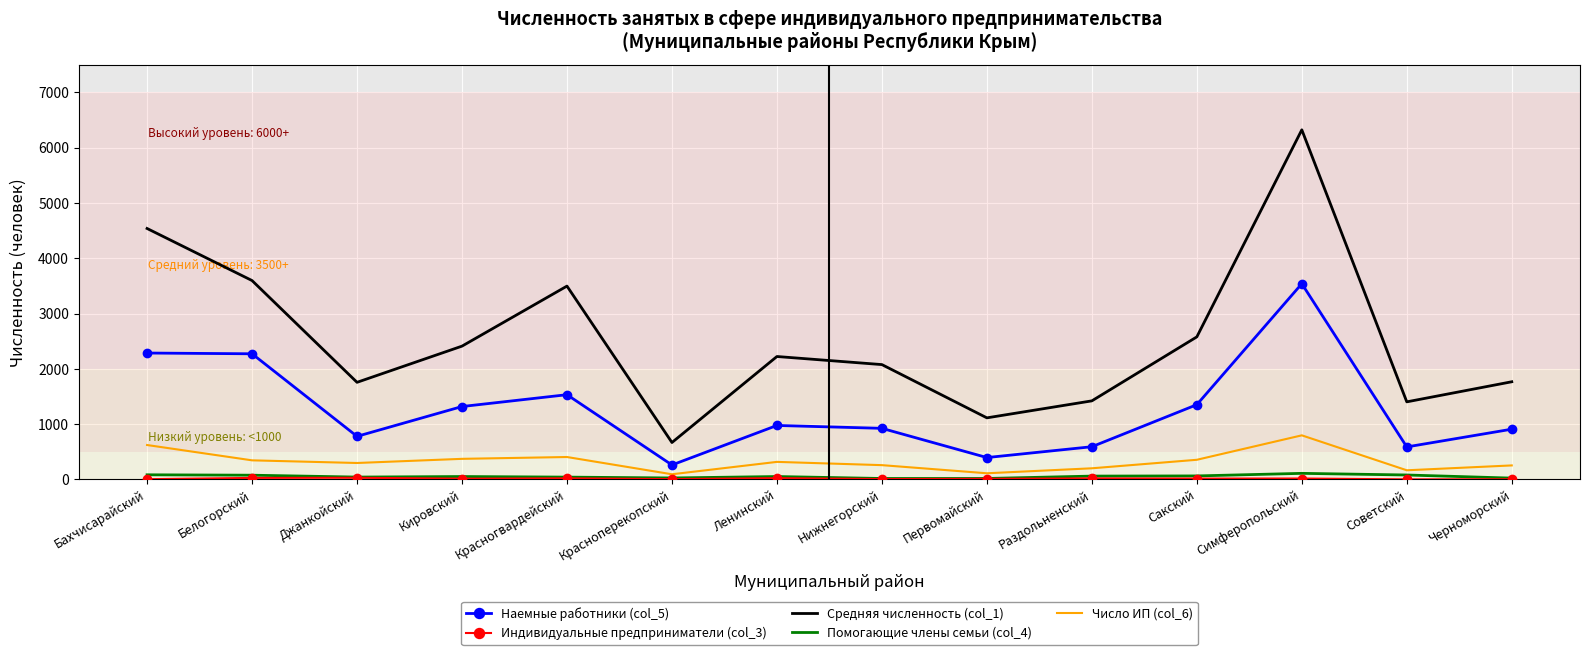

True or false: Наемные работники (col_5) and Число ИП (col_6) cross at least once.

False